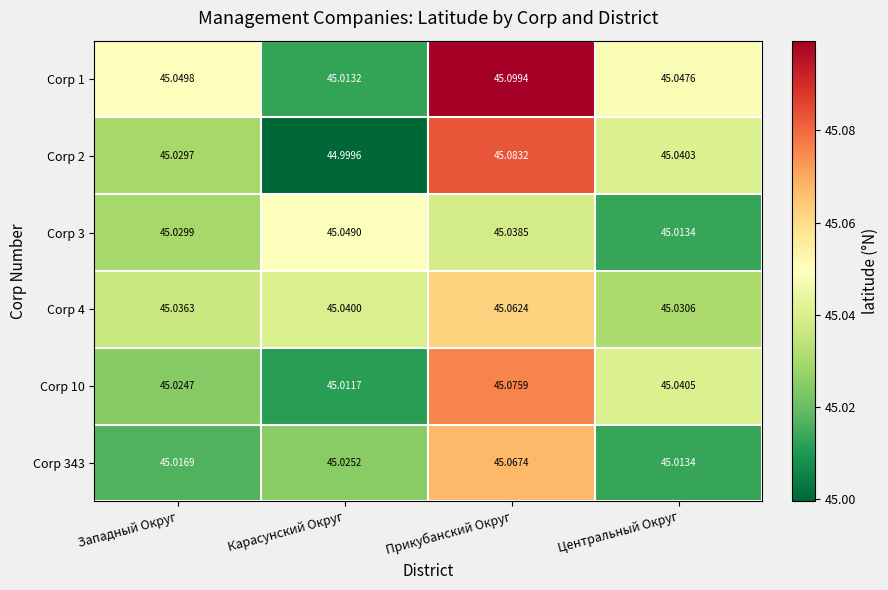

Which category has the highest value in the Corp 1 series?

Прикубанский Округ